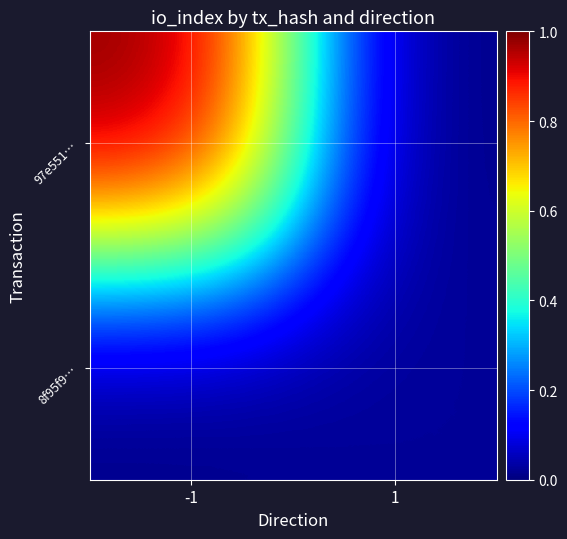

Which series has the largest range (max minus min)?

97e551…